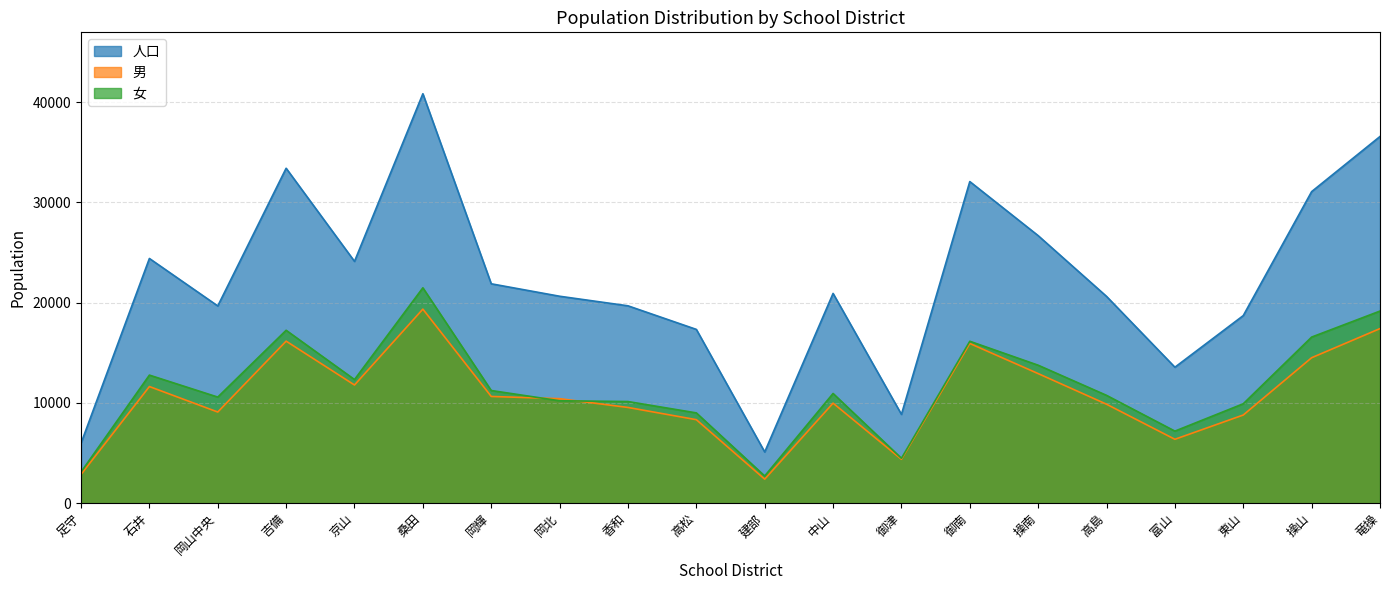

Which series changed the most between 石井 and 京山?

女